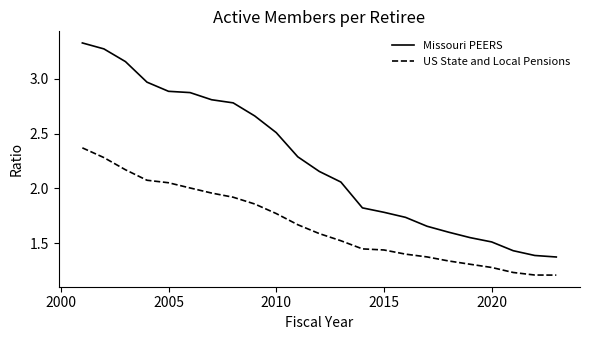

Which series has the largest total across all categories?

Missouri PEERS